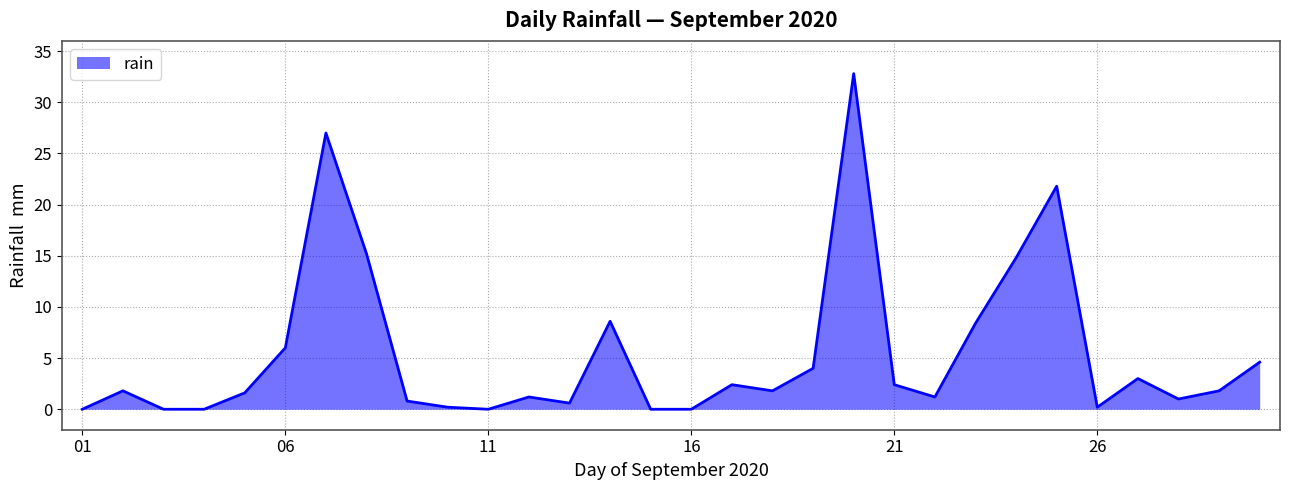

What is the difference between the maximum and minimum values?

32.8